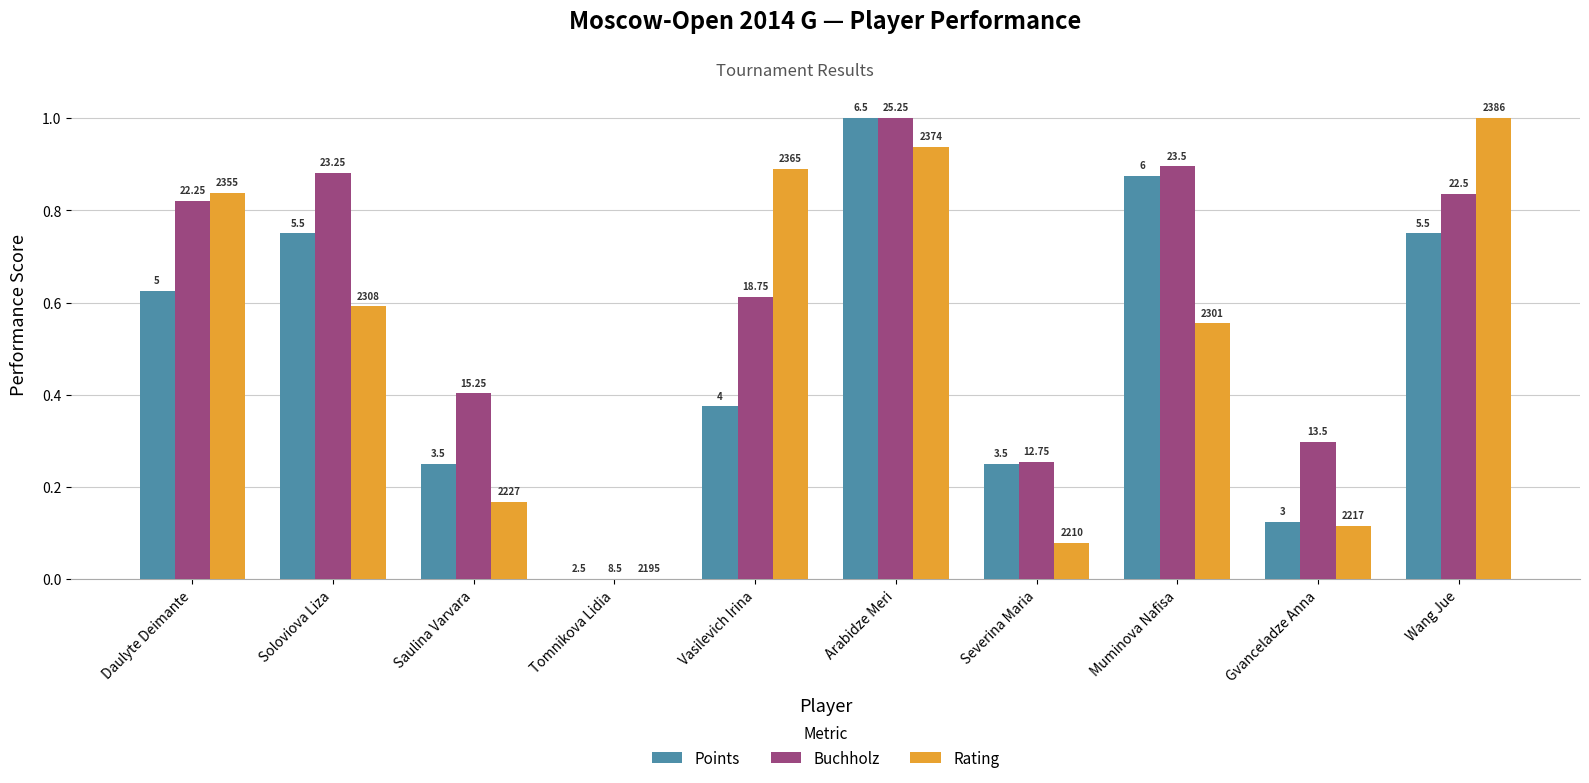

Which series has the widest spread of values?

Points